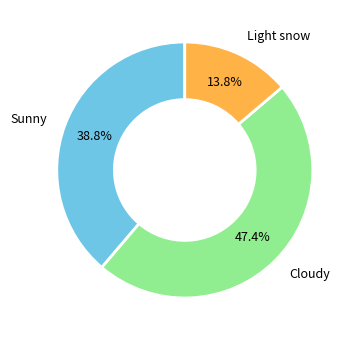

How many segments does this pie chart have?

3